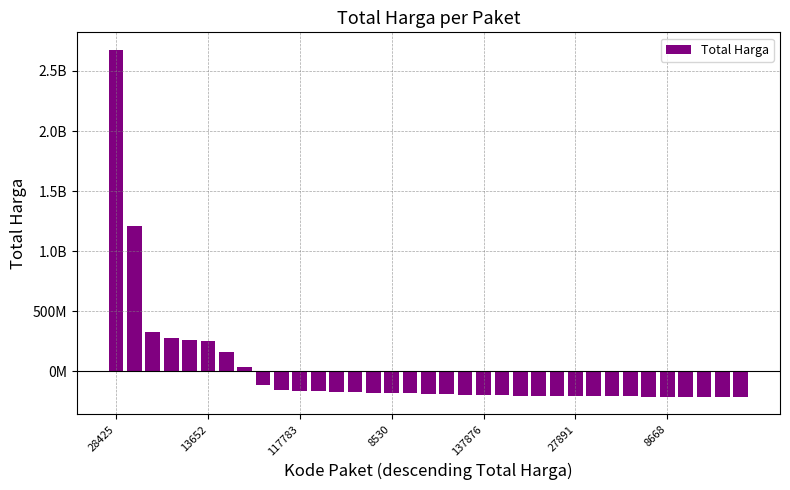

What is the value of the 1st bar from the left?

2677307797.6